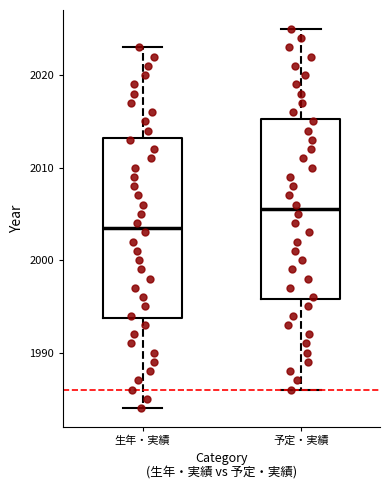

Reading left to right, read every box against the y-axis: the position of its median line, the range the box covers, and the ends of its whiskers. The values are not printed on the chart, so give them approximately, as read against the axis.

生年・実績: median 2004, box 1994 to 2013, whiskers 1984 to 2023
予定・実績: median 2006, box 1996 to 2015, whiskers 1986 to 2025